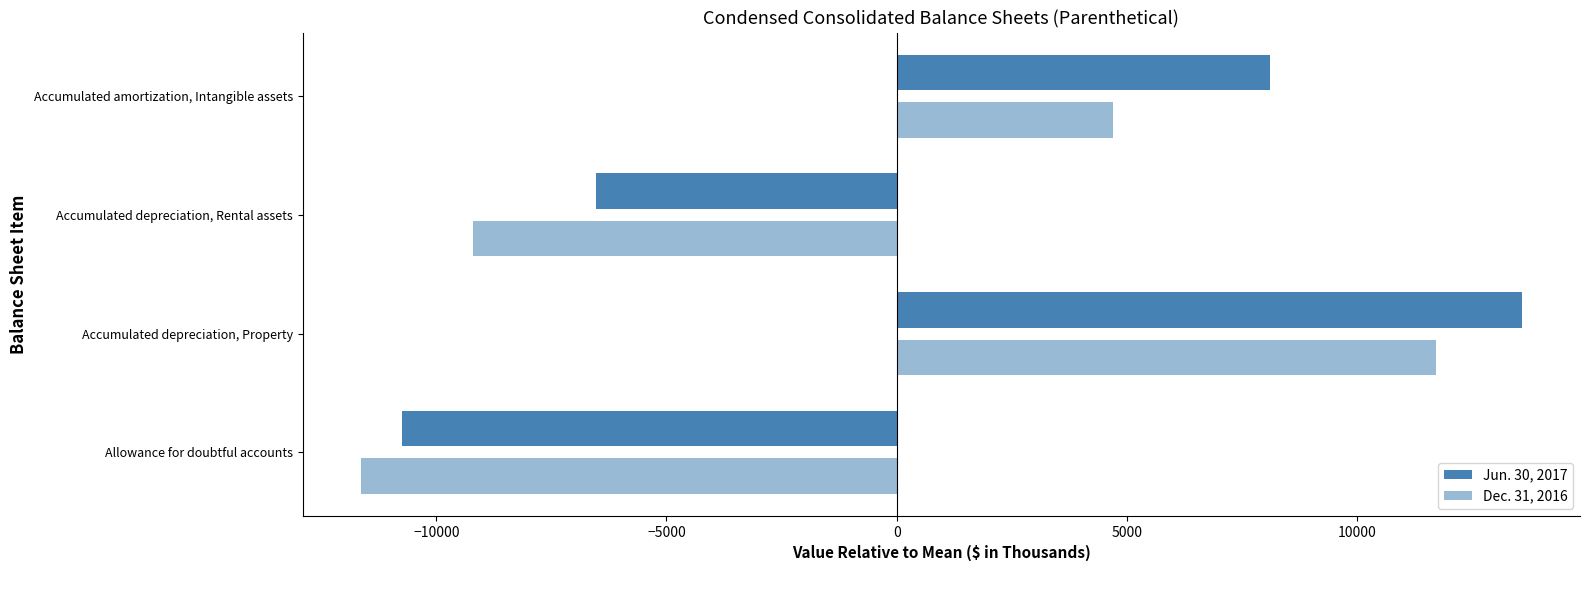

Which series has the widest spread of values?

Jun. 30, 2017